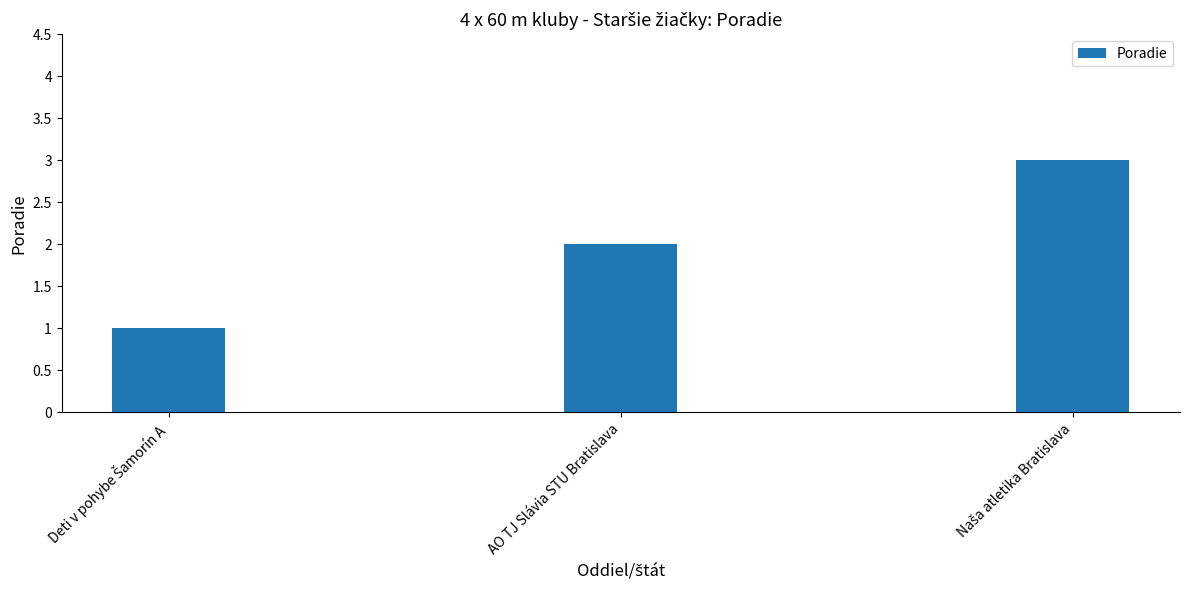

Are the bars grouped side by side (vs. stacked)?

No